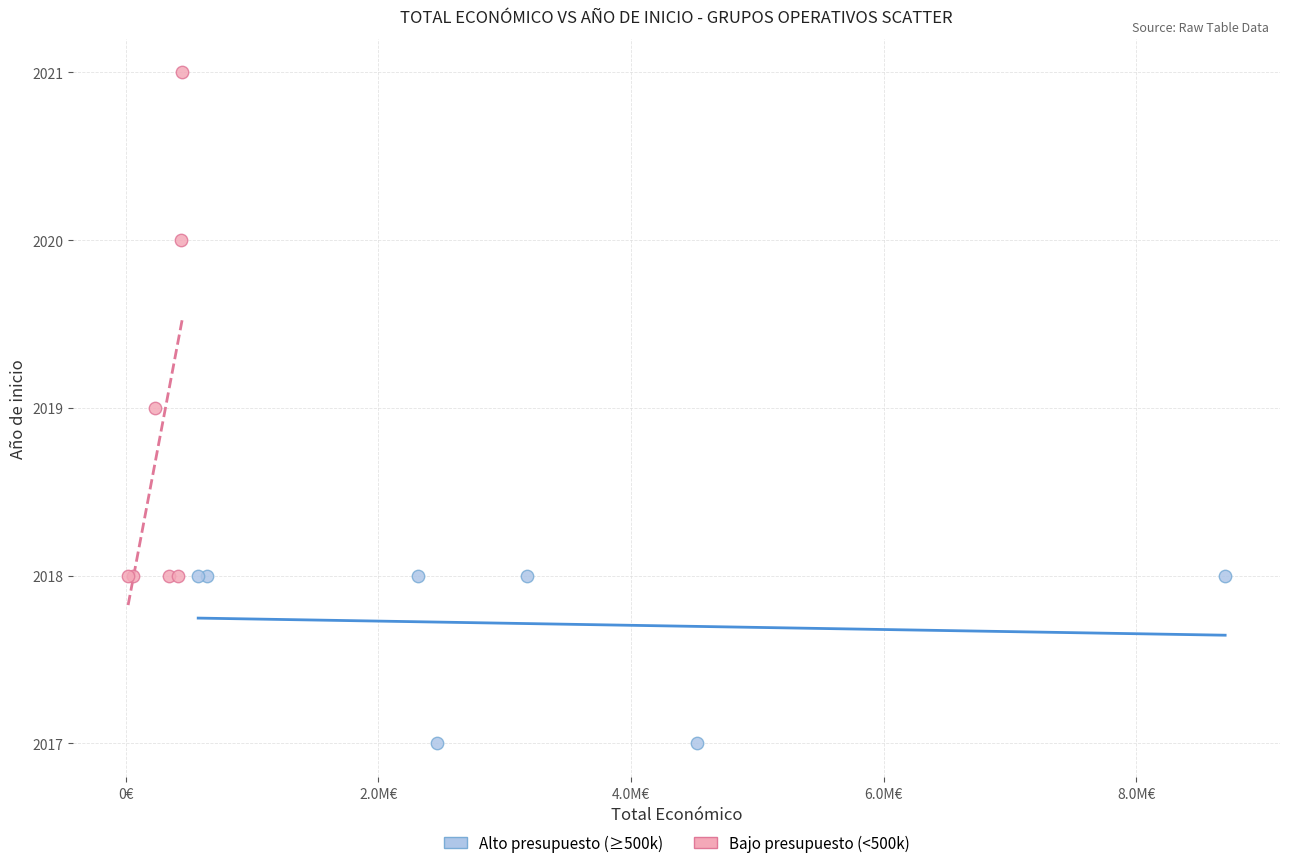

Which series reaches the maximum Y coordinate?

Bajo presupuesto (<500k)